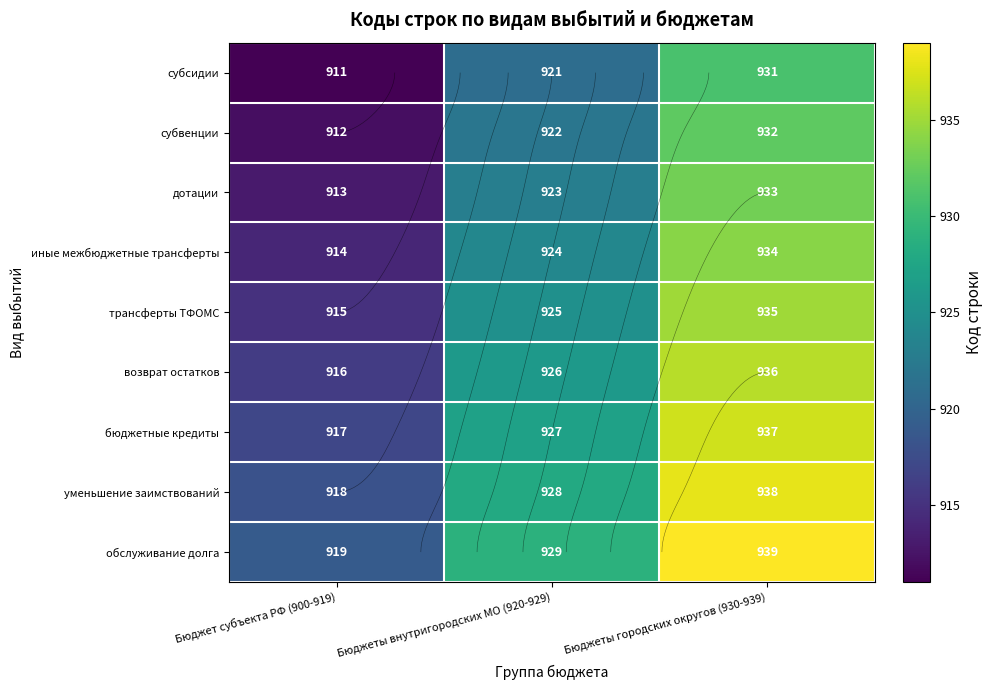

Which category has the highest value across all series?

Бюджеты городских округов (930-939)